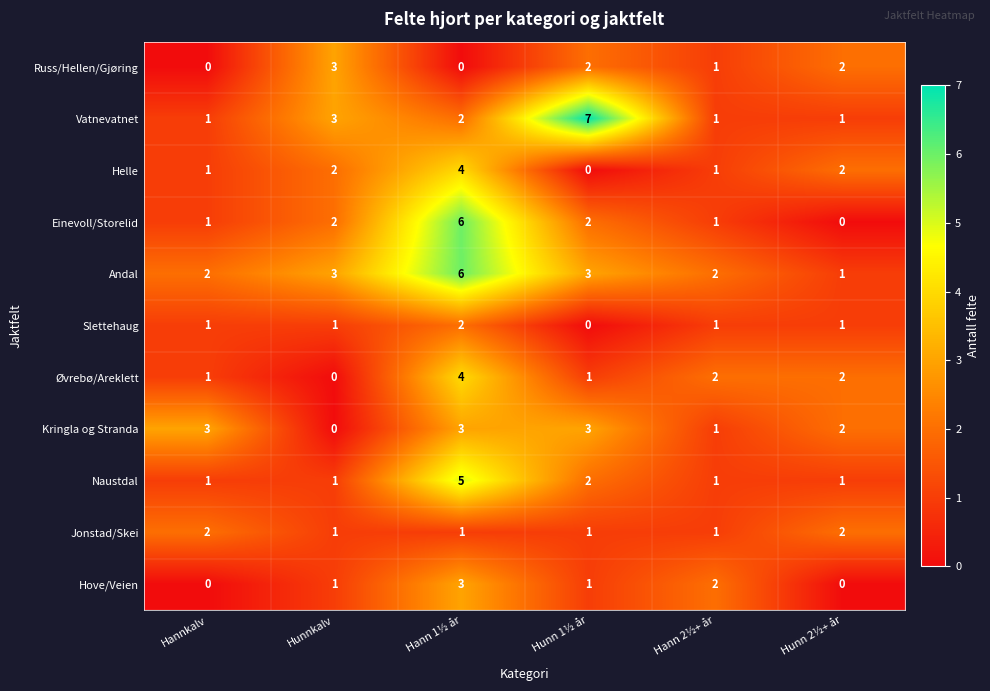

What is the sum of all Kringla og Stranda values?

12